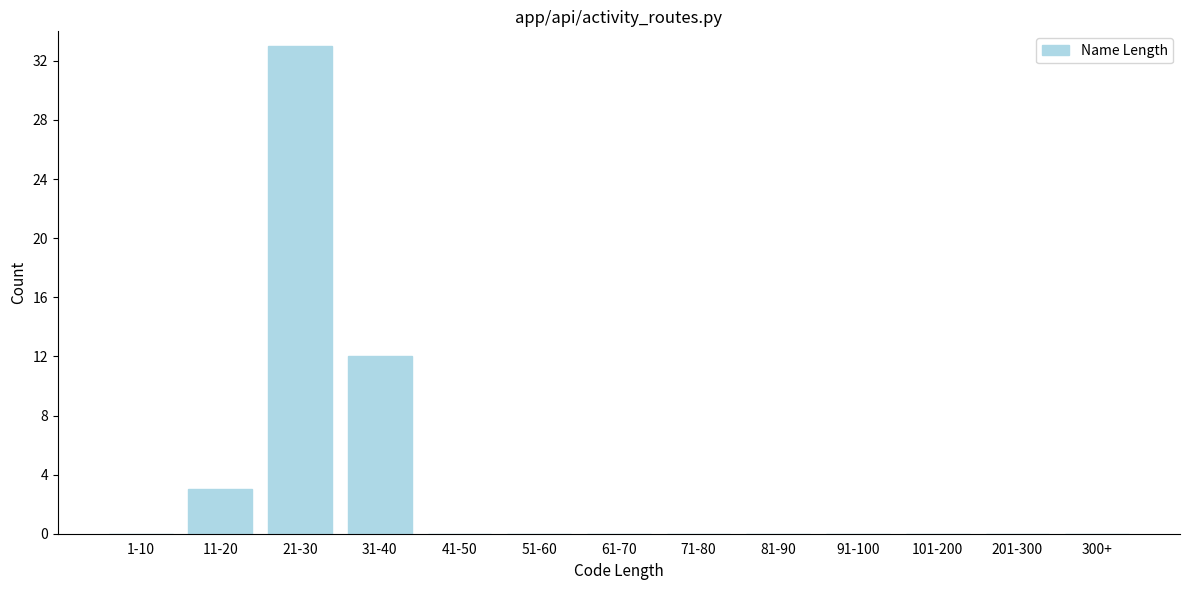

Reading left to right, list all the values displayed in this chart.

1-10=0	11-20=3	21-30=33	31-40=12	41-50=0	51-60=0	61-70=0	71-80=0	81-90=0	91-100=0	101-200=0	201-300=0	300+=0